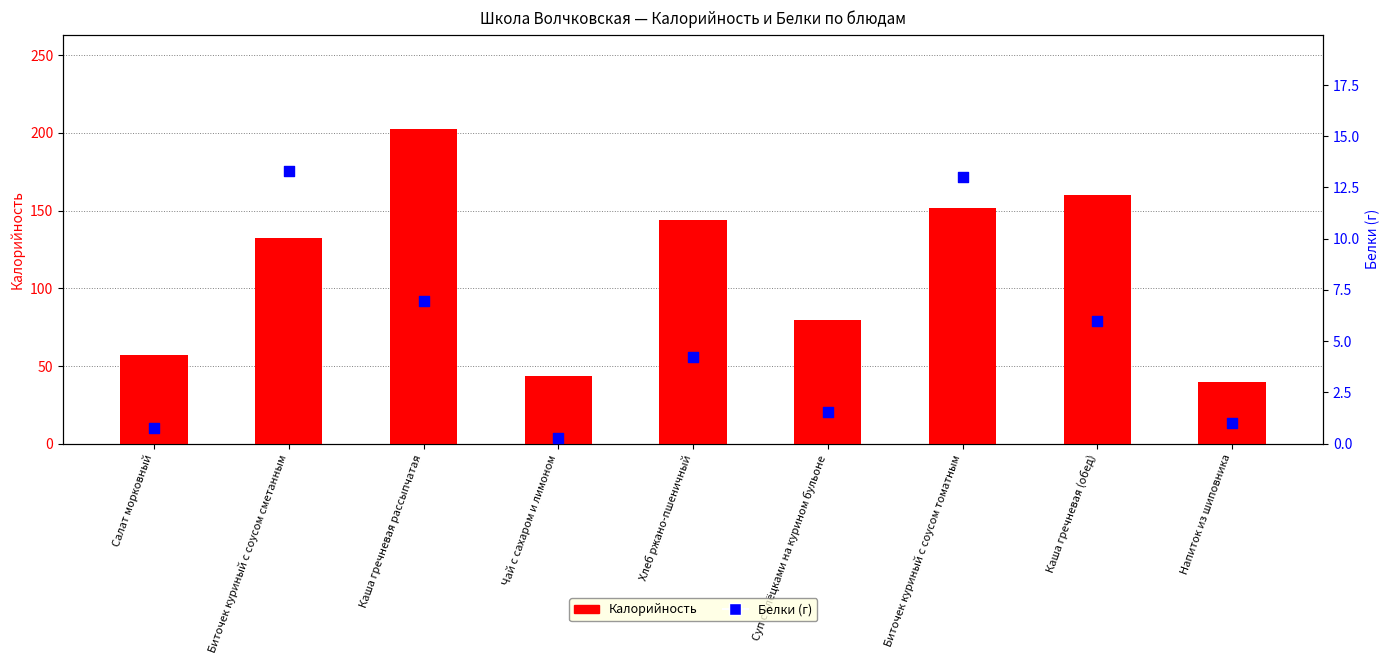

Which series contains the lowest Y value?

Белки (г)